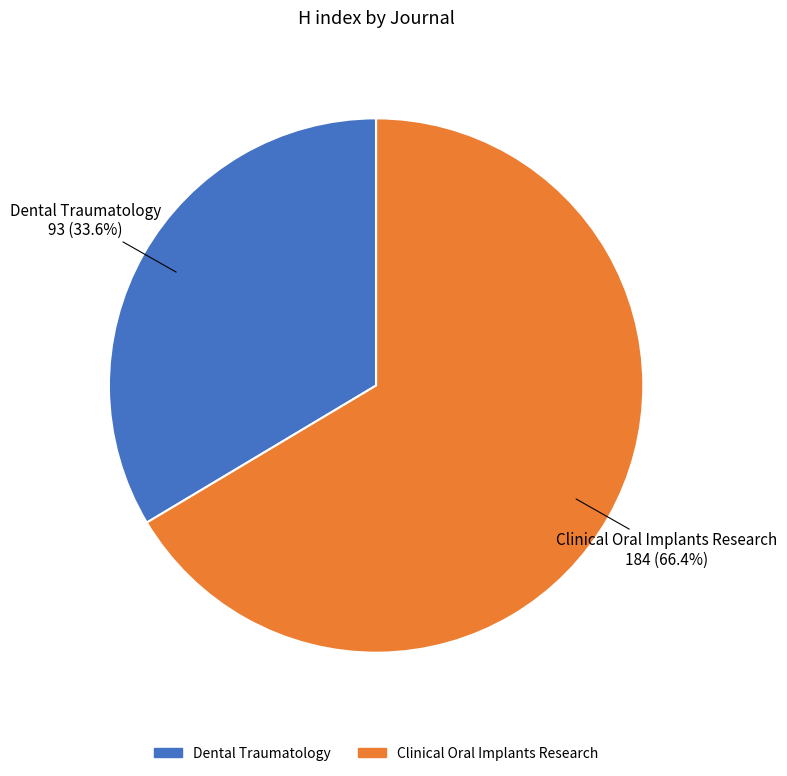

To the nearest percent, what percentage of the pie is Clinical Oral Implants Research?

66%